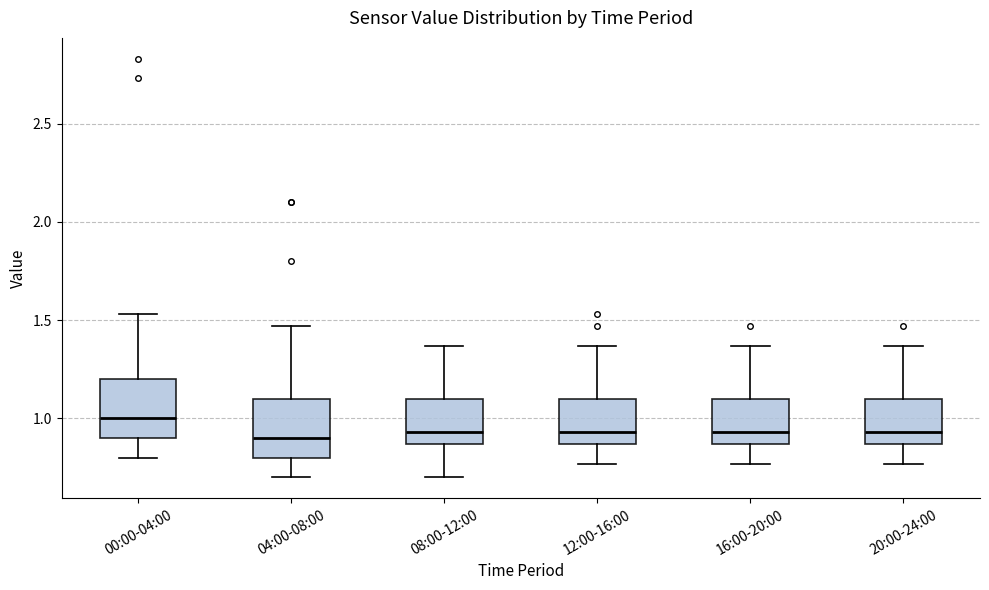

Where is the lower edge of the box for 16:00-20:00 on the y-axis? The values are not printed on the chart, so give them approximately, as read against the axis.

0.85